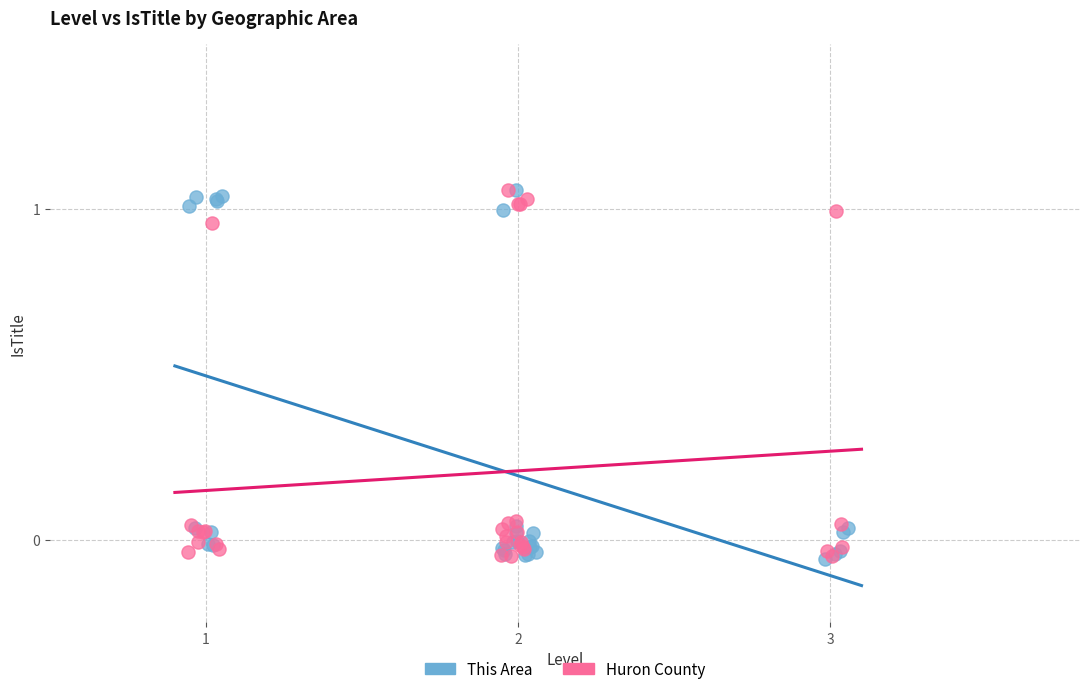

What are all the series names shown in the legend?

This Area, Huron County